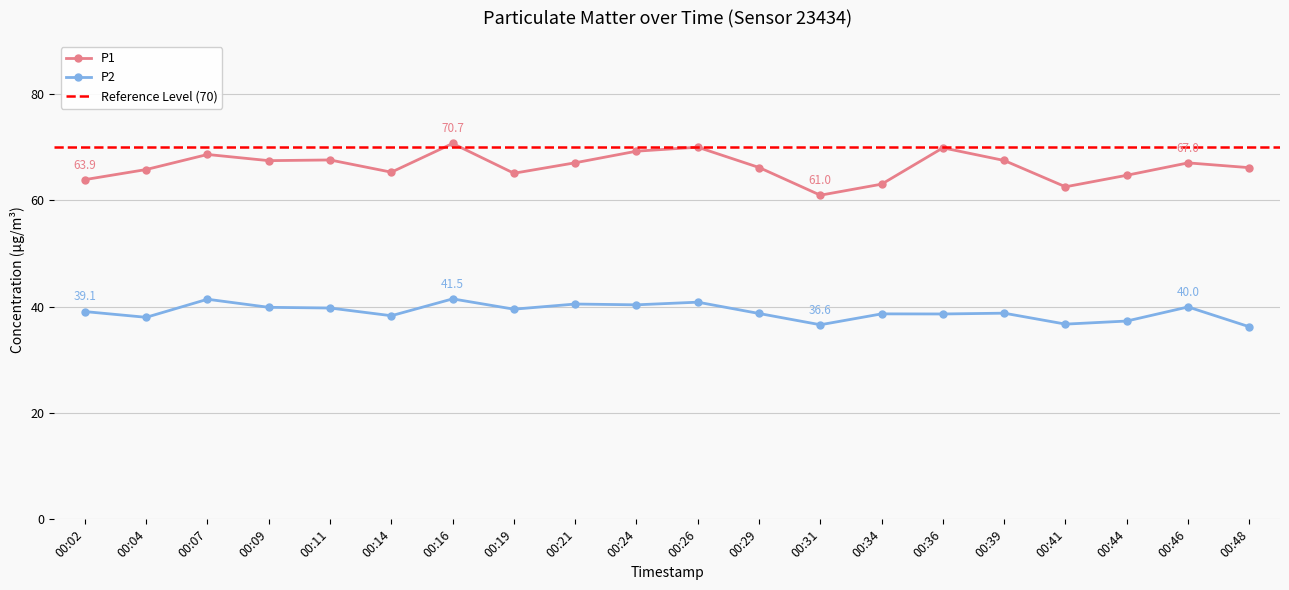

At which label does P1 first exceed 67?

00:07